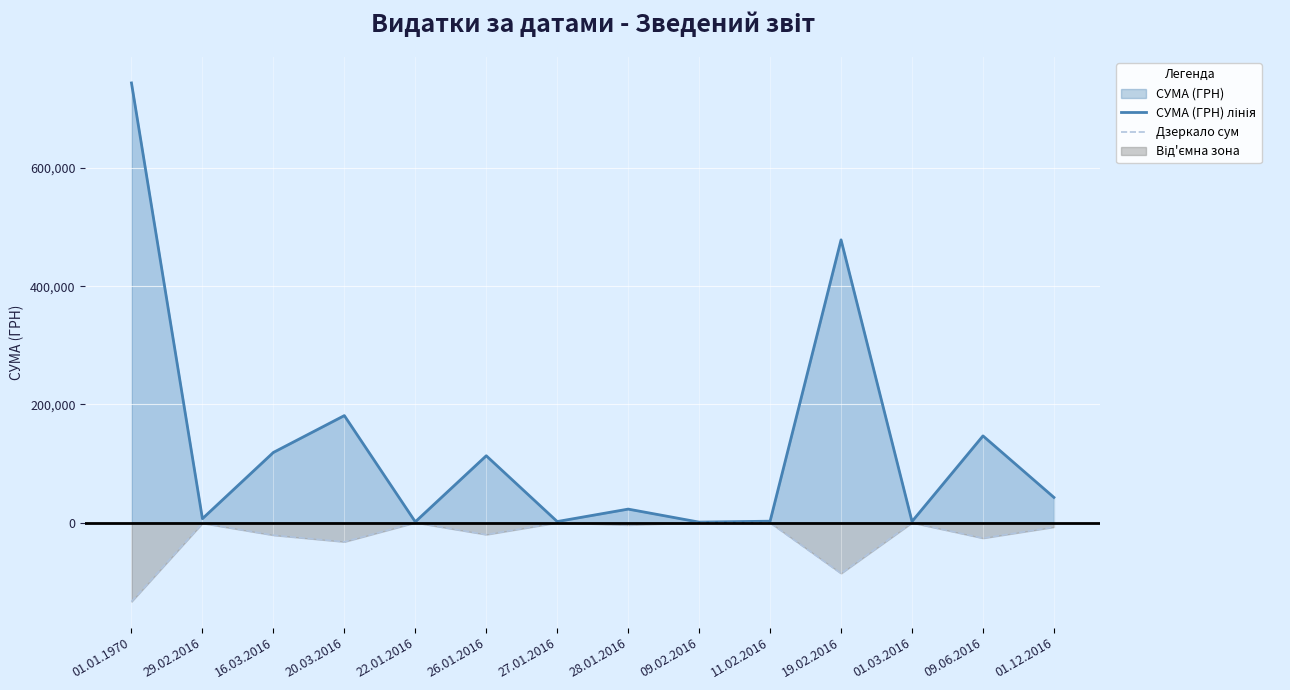

Which series has the largest total across all categories?

СУМА (ГРН) лінія